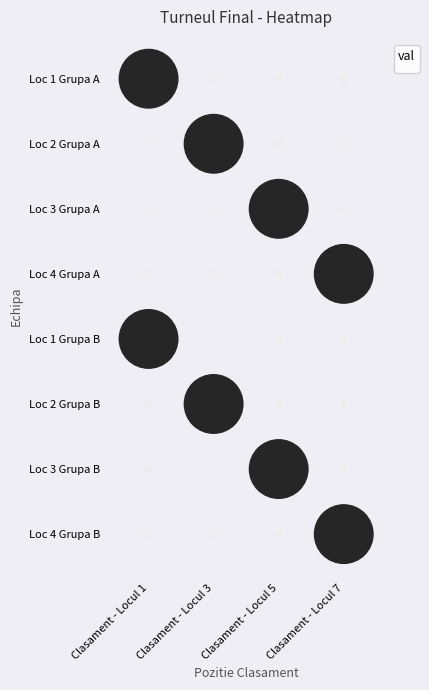

What is the average value of the Loc 2 Grupa A series?

1